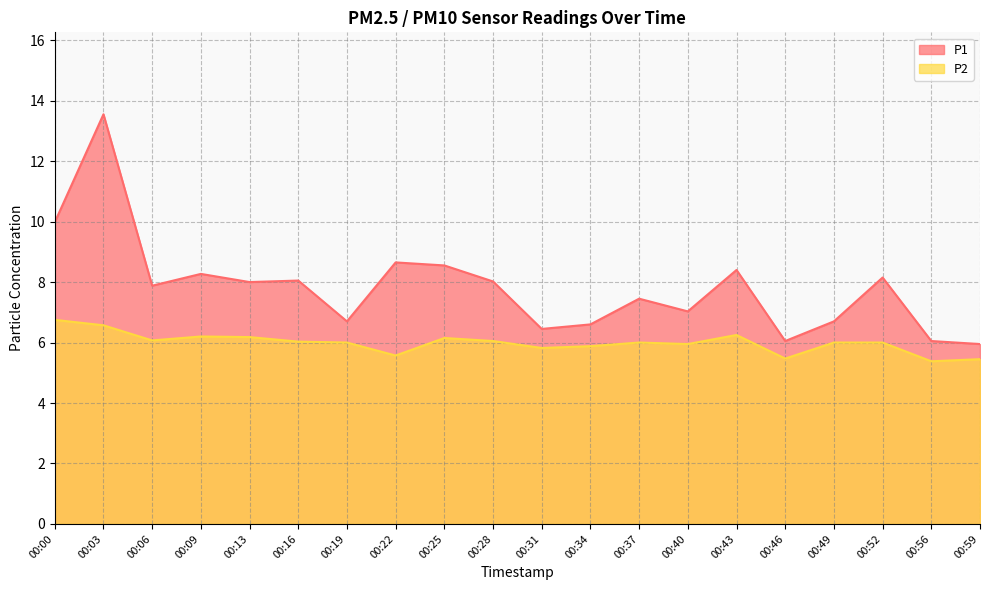

What is the difference between the maximum and minimum values in the P2 series?

1.4